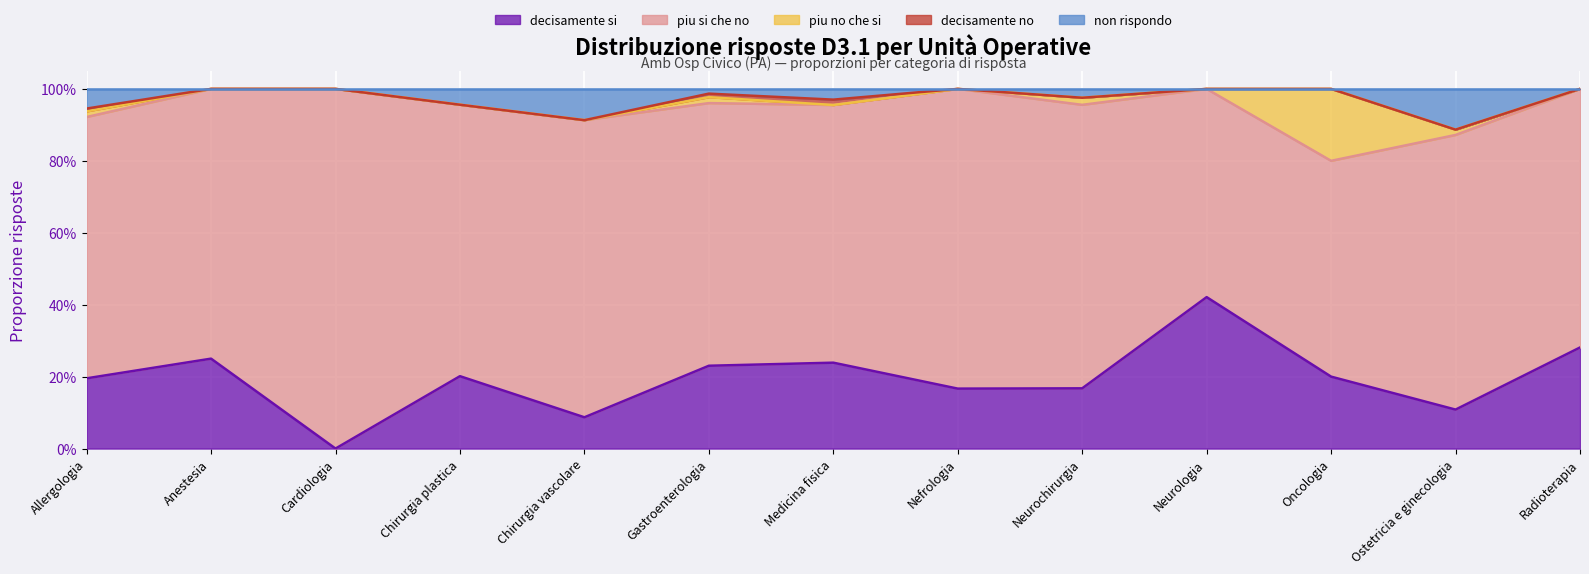

What is the difference between the second highest and minimum values in the decisamente si series?

0.3